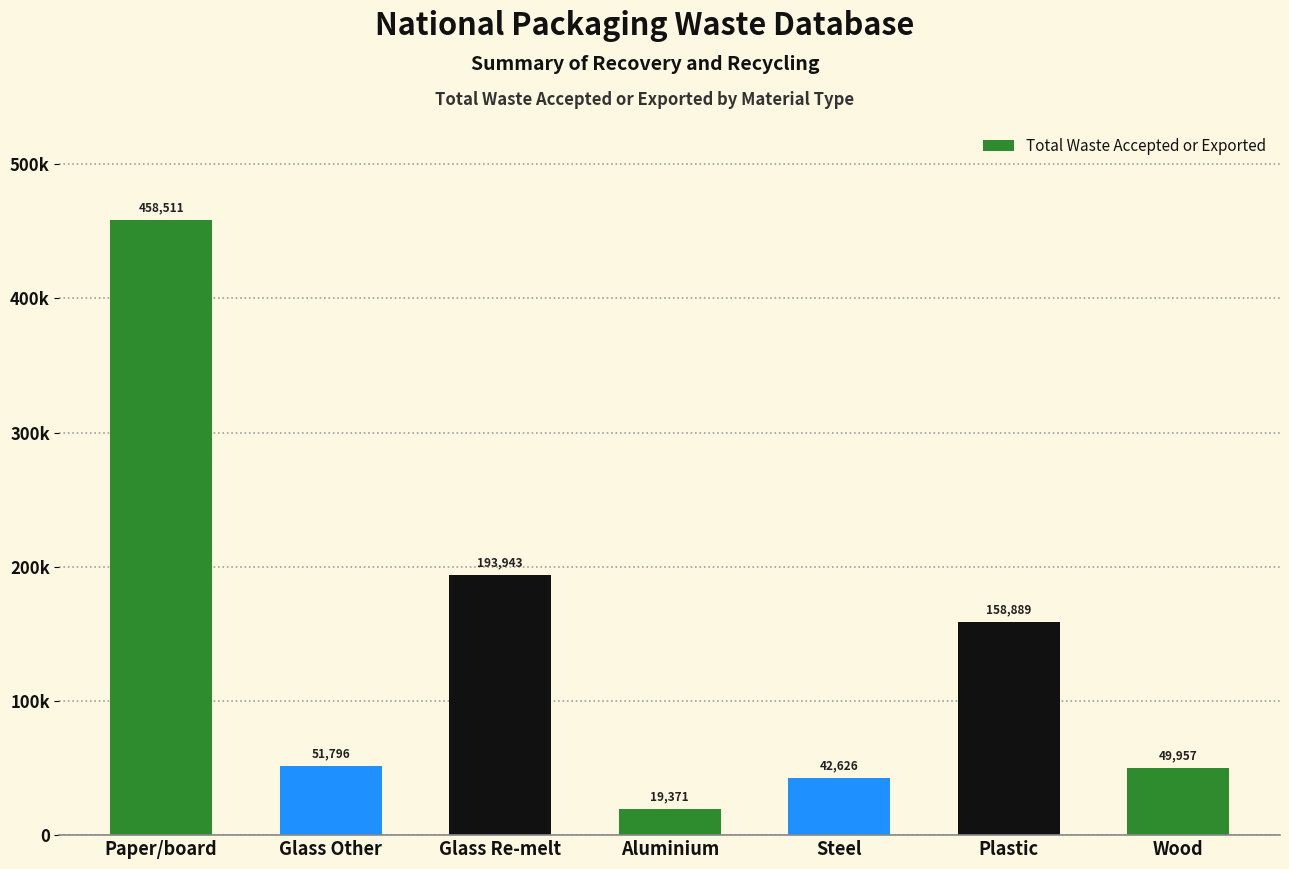

How many categories are shown in the chart?

7